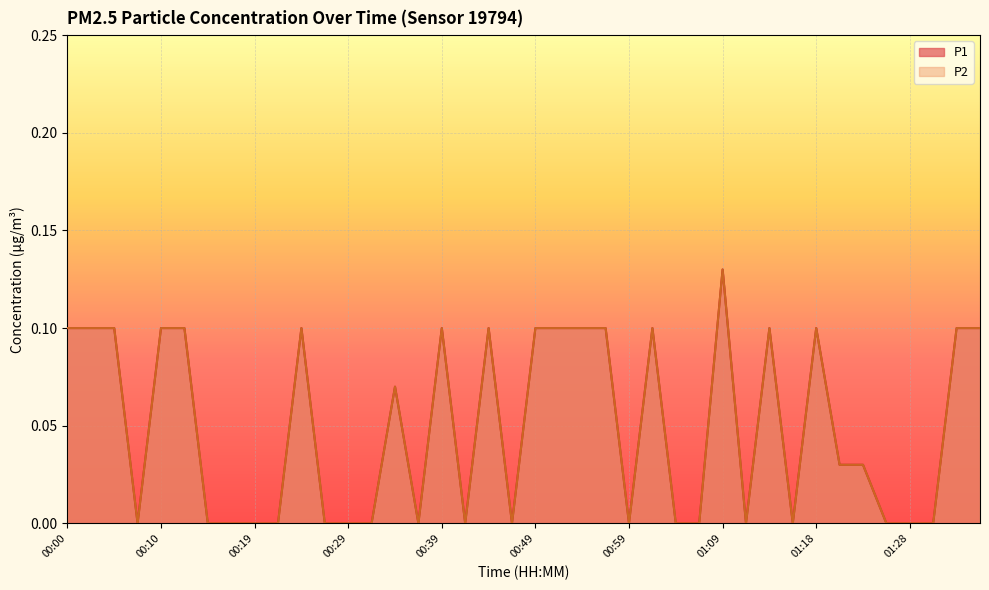

True or false: P2 and P1 cross at least once.

False